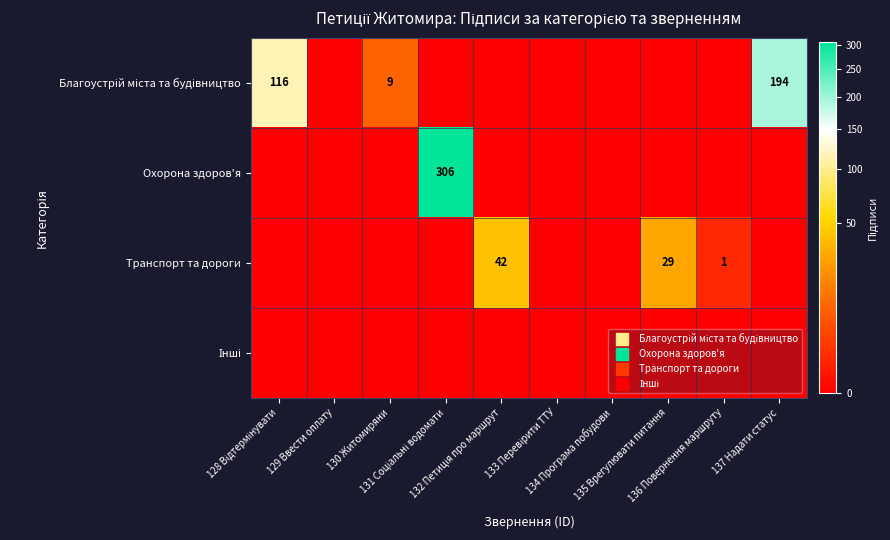

At which label is Благоустрій міста та будівництво closest to 97?

128 Відтермінувати